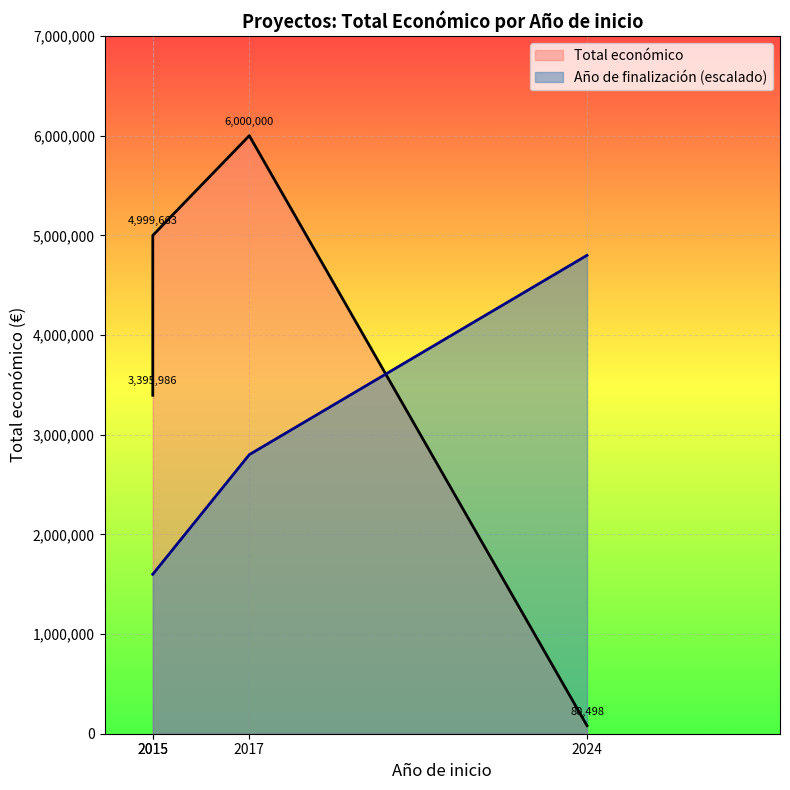

What is the sum of all values?

14476147